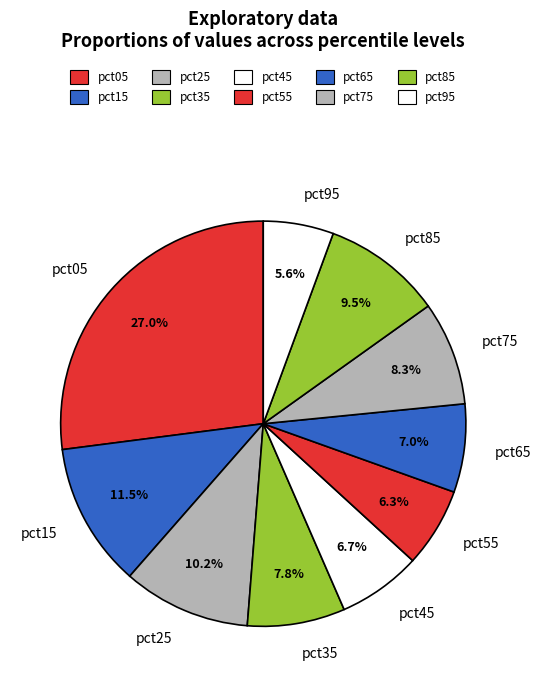

Count the number of slices in the pie.

10